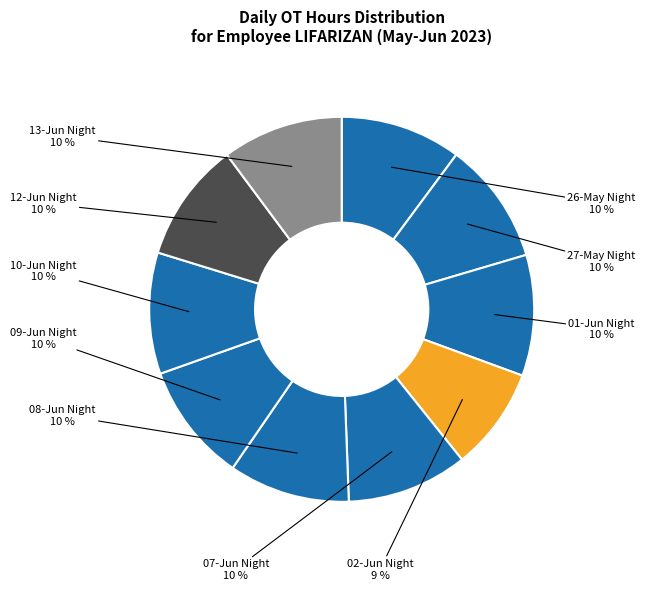

True or false: 10-Jun Night accounts for 1% of the total.

False